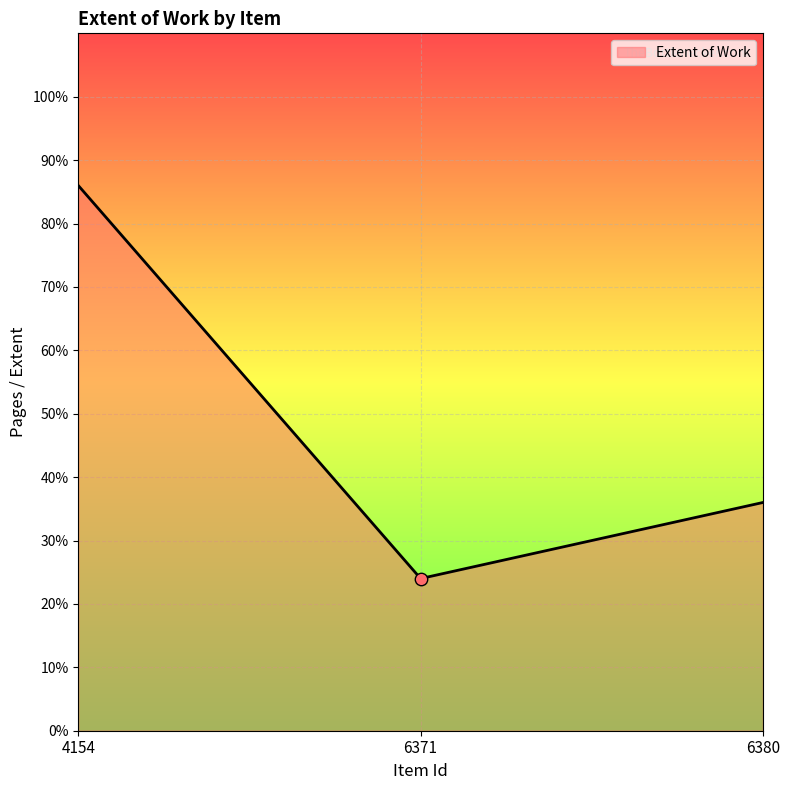

Approximately how many times larger is the value at 6380 compared to 6371?

1.5